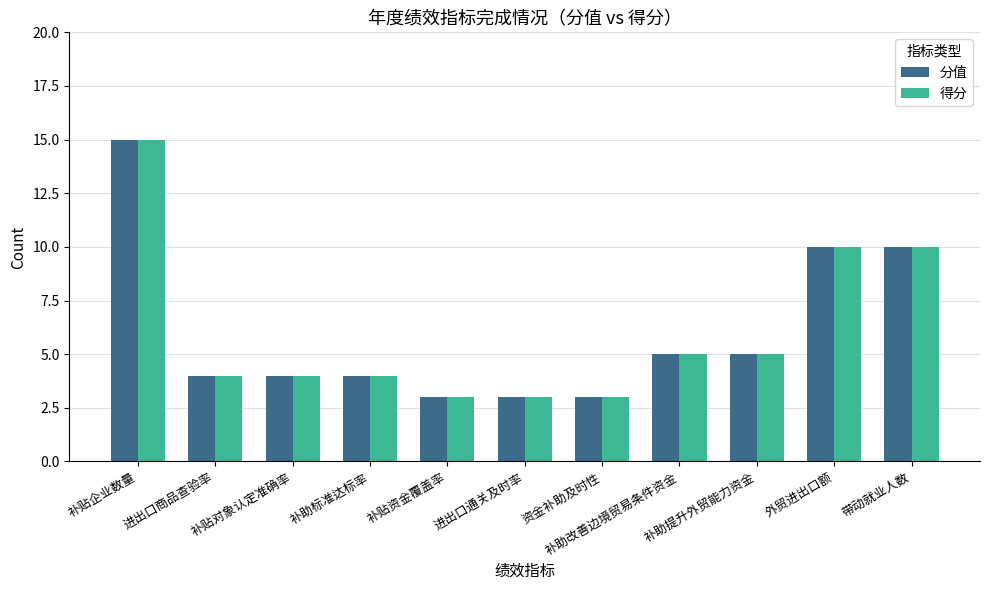

What position from the right is 补助提升外贸能力资金?

3